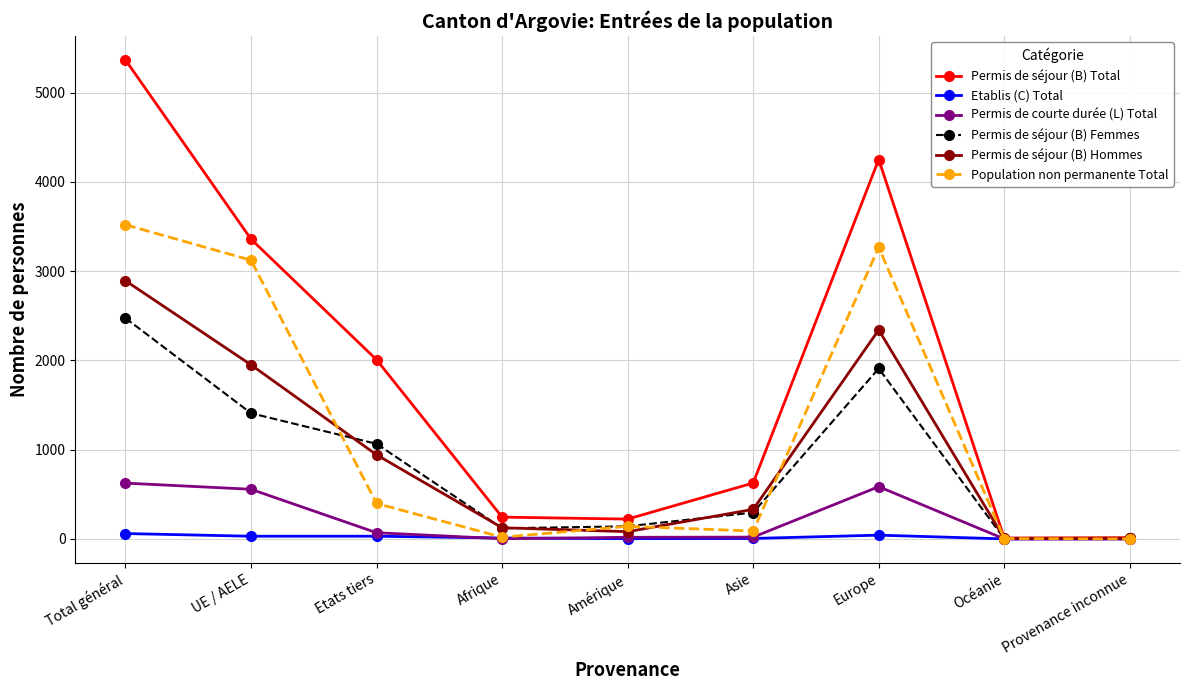

What is the highest value of the Population non permanente Total series?

3519